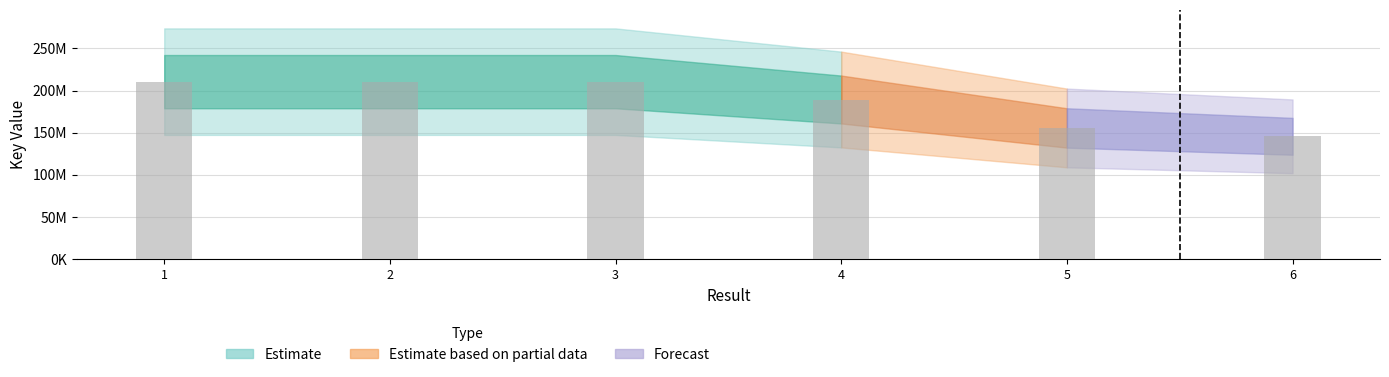

Reading left to right, extract all data points from this chart.

210654959	210655000	210655041	189463585	155709826	145793564